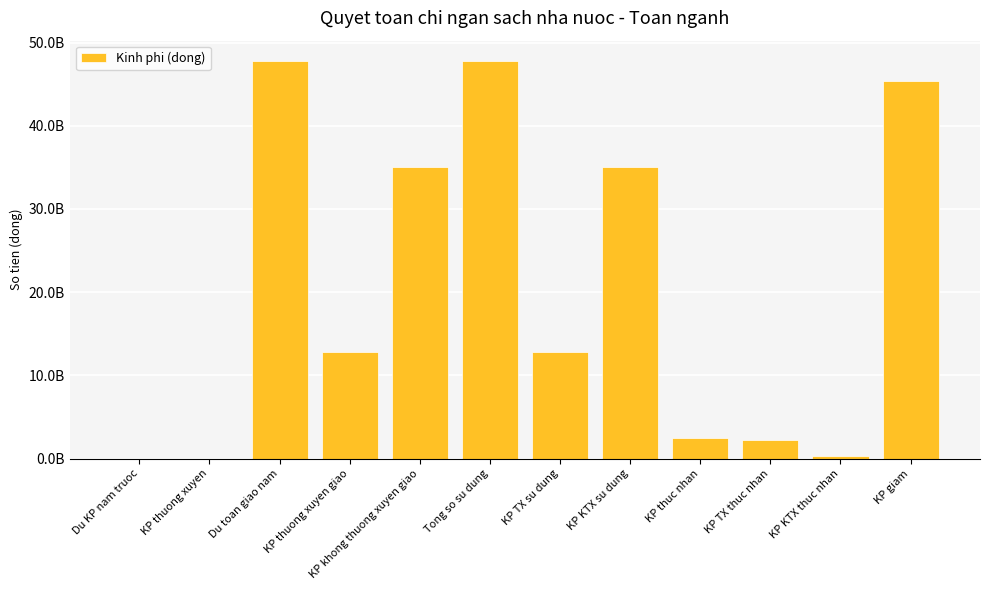

What is the smallest value displayed?

3744000